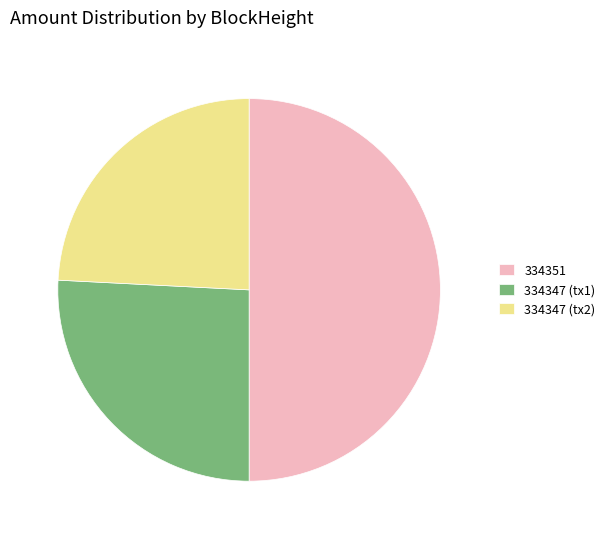

Is 334347 (tx2) the majority of the pie?

No